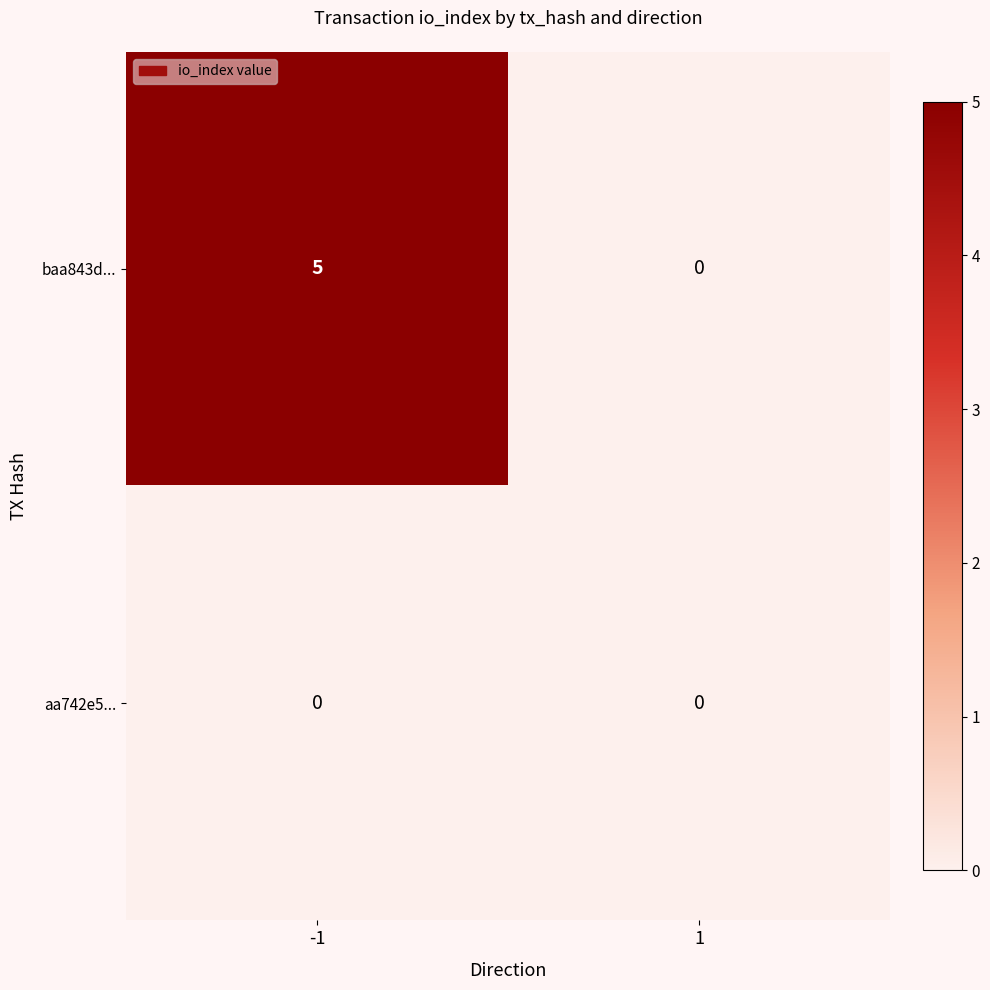

Rank the series by their maximum value, from highest to lowest.

baa843d..., aa742e5...